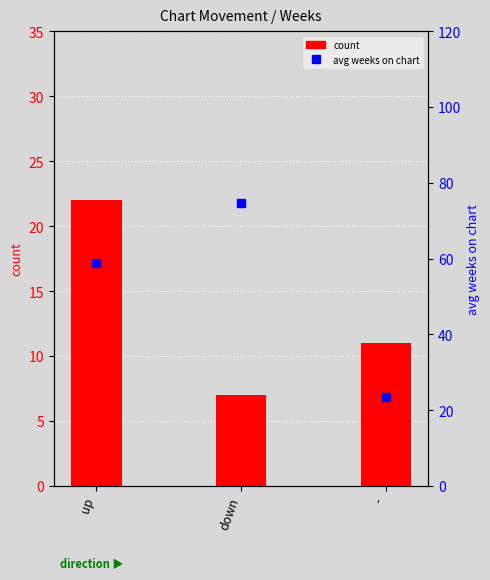

Which series has the widest spread of Y values?

avg weeks on chart